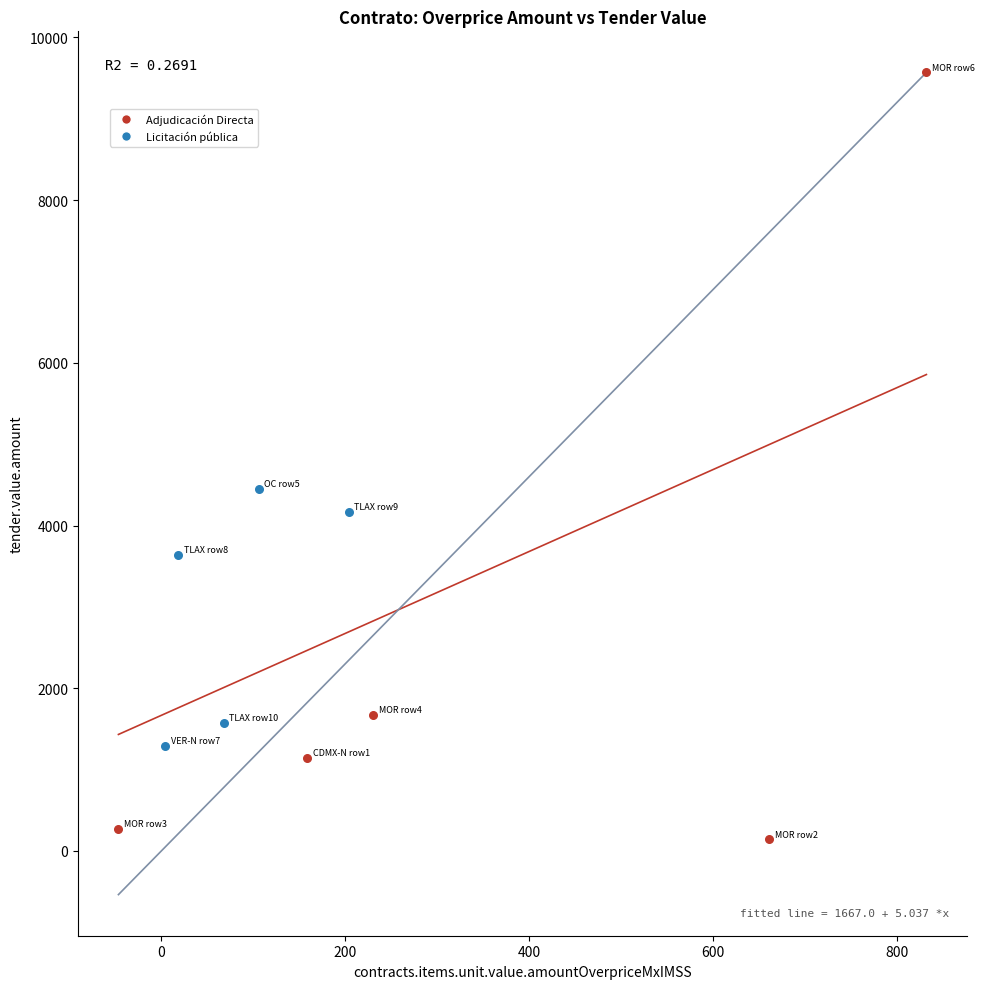

Which series contains the highest Y value?

Adjudicación Directa